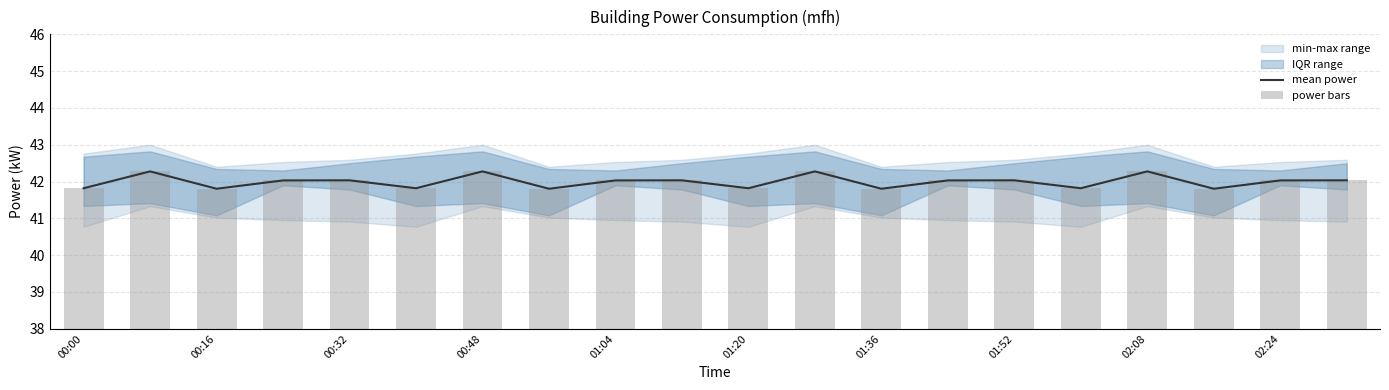

What is the sum of all mean power values?

839.8